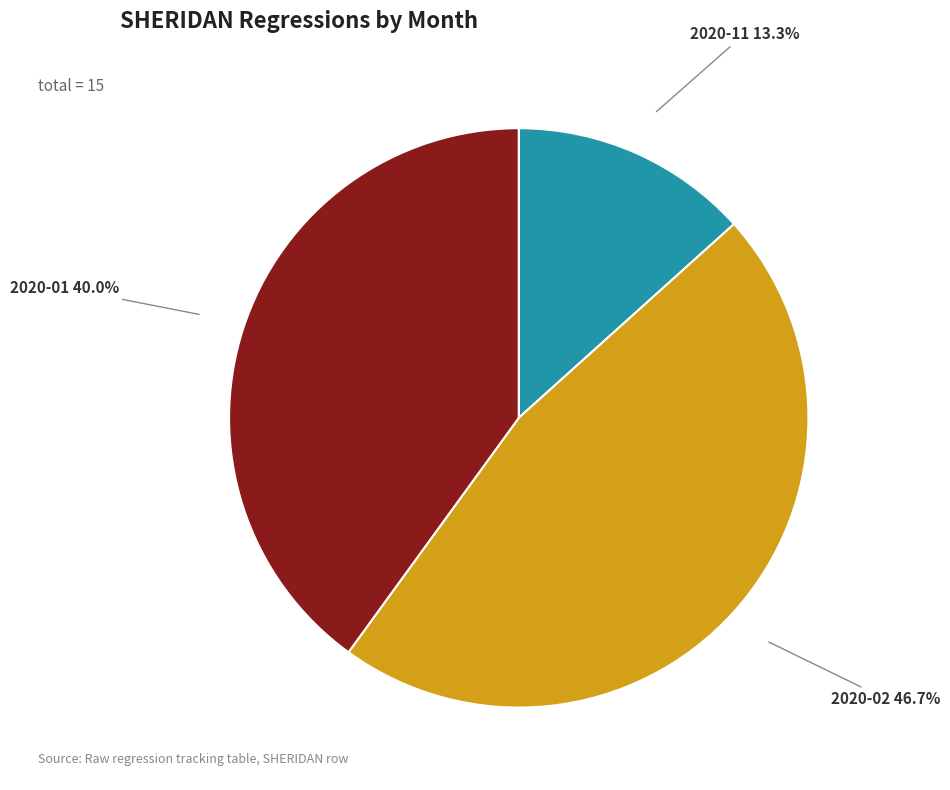

What is the ratio of the value at 2020-11 to the value at 2020-01?

0.3